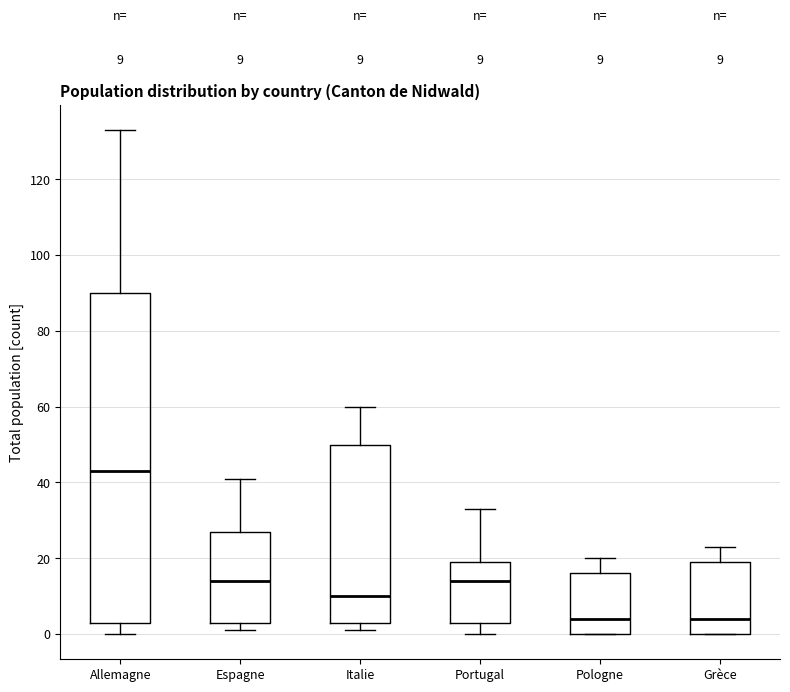

Comparing the boxes themselves (not the whiskers), which one is the tallest?

Allemagne